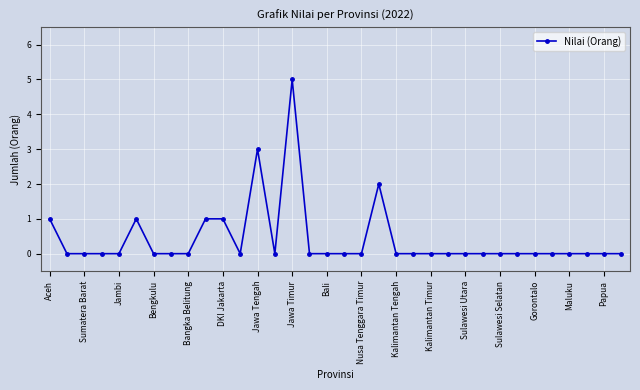

True or false: the data has more than 2 interior local peaks.

True